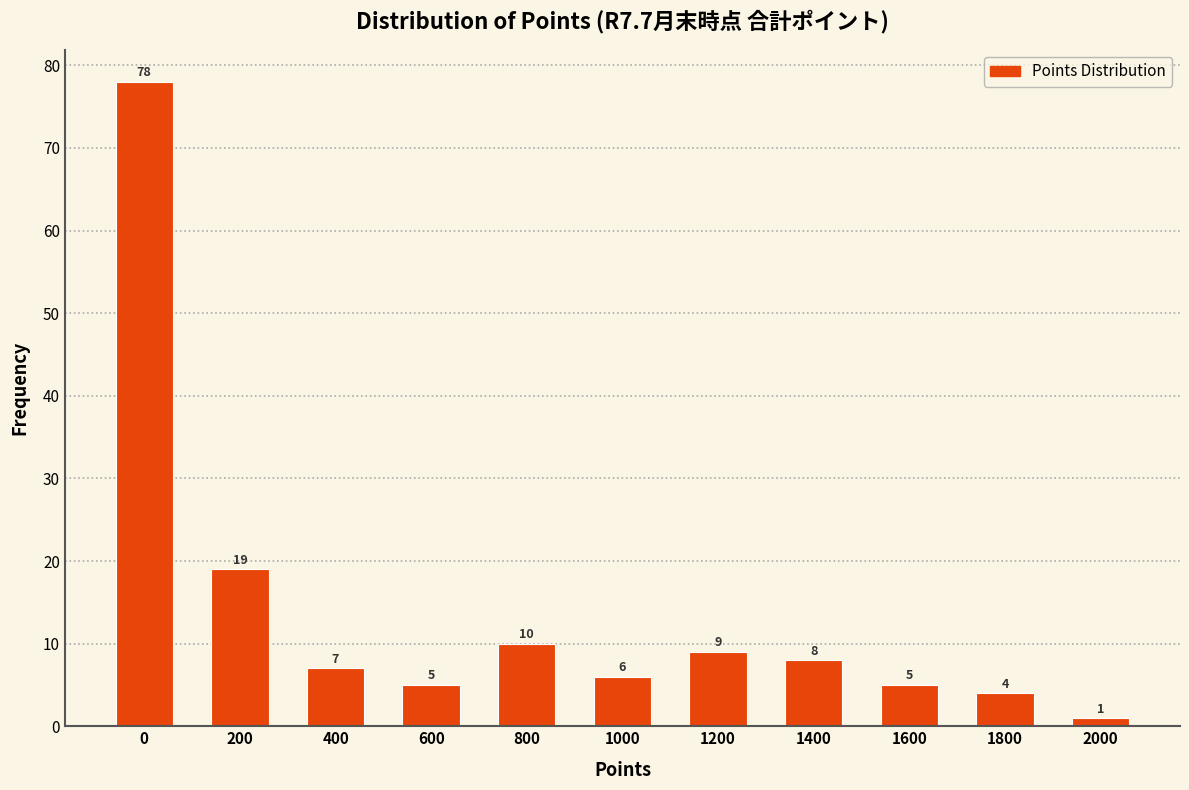

Reading left to right, transcribe all the data shown in this chart.

78	19	7	5	10	6	9	8	5	4	1